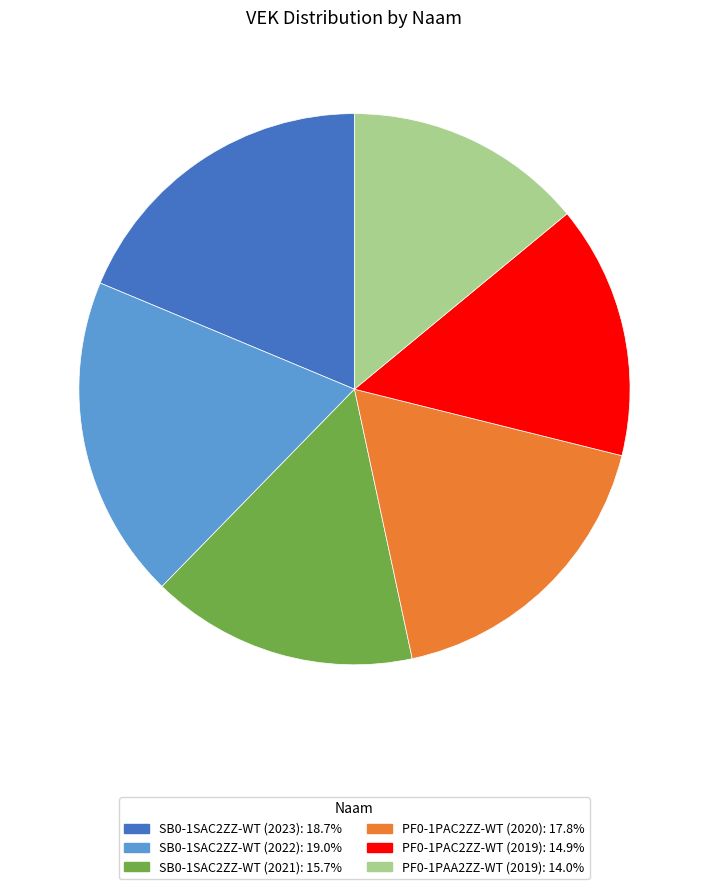

Is there any slice that represents more than half of the pie?

No